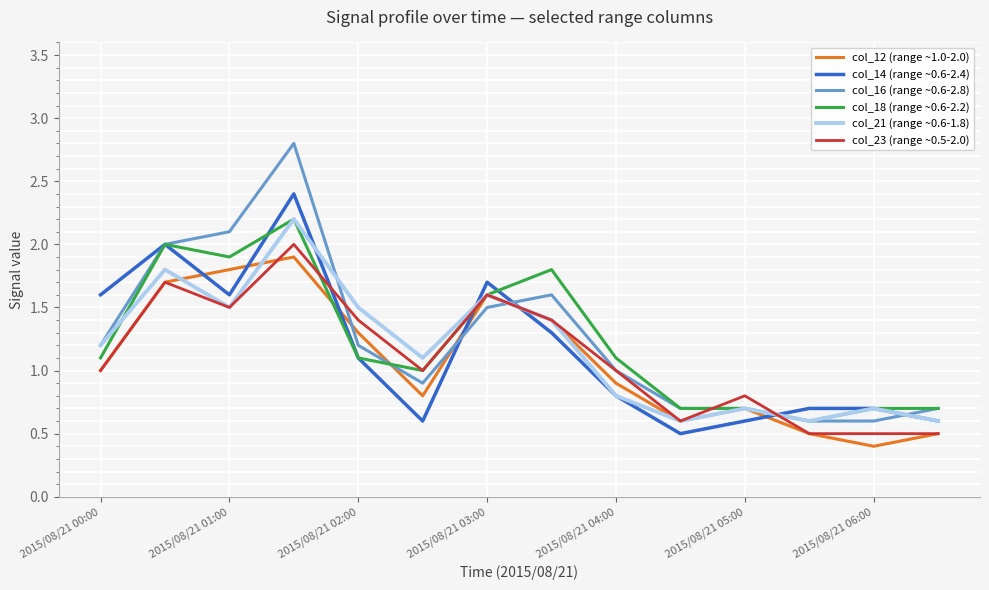

What is the maximum value shown in the chart?

2.8